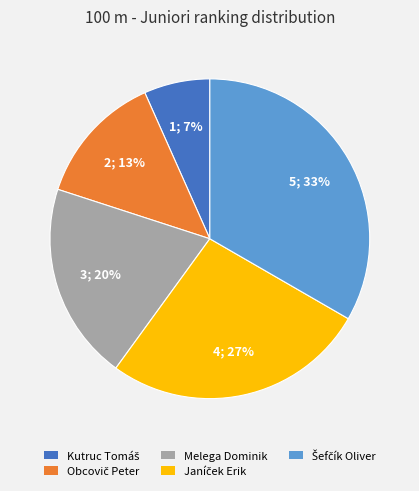

To the nearest percent, what is the average slice percentage?

20%